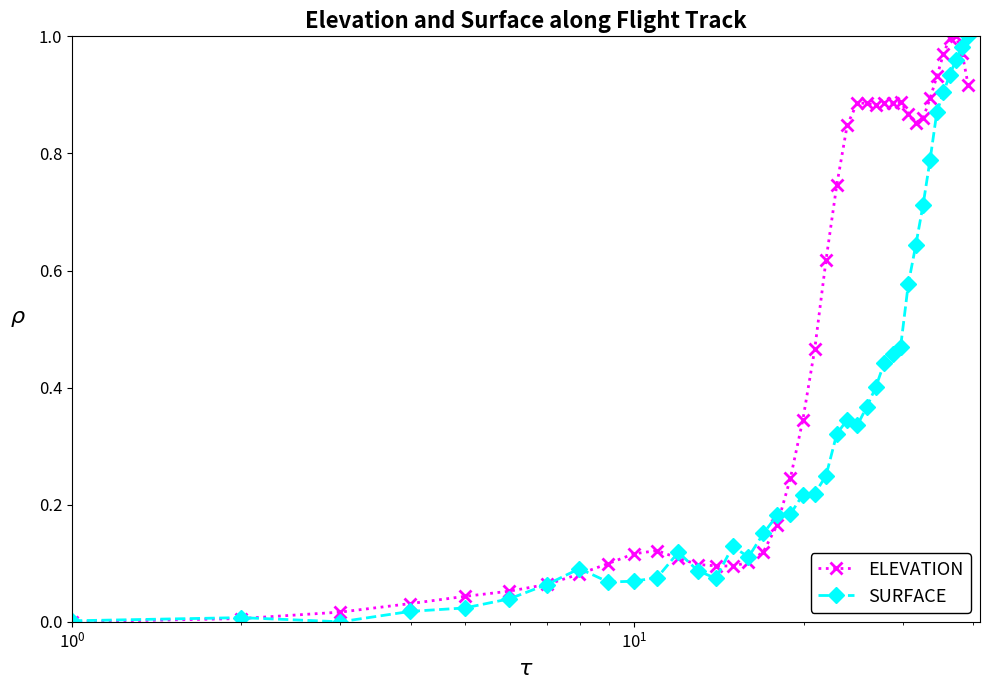

Which series has the largest total across all categories?

ELEVATION